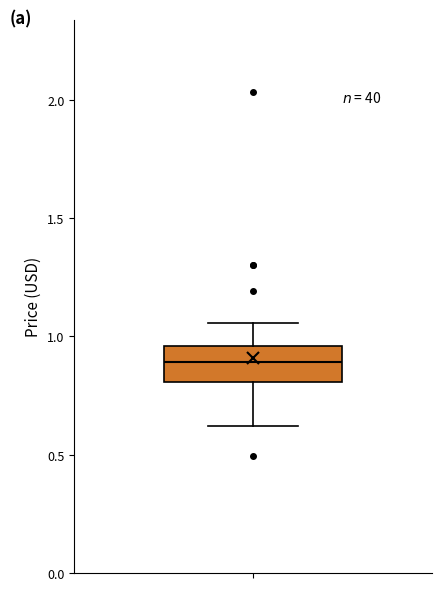

Transcribe this box plot: give where the median line is, the range the box spans, and where the two whiskers end, as read against the y-axis. The values are not printed on the chart, so give them approximately, as read against the axis.

median 0.90, box 0.80 to 0.95, whiskers 0.60 to 1.05